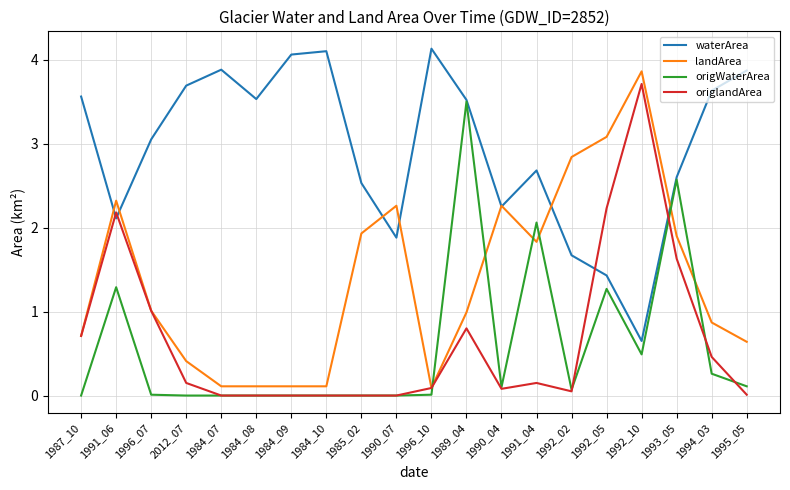

Is this an area chart (filled region under the line)?

No